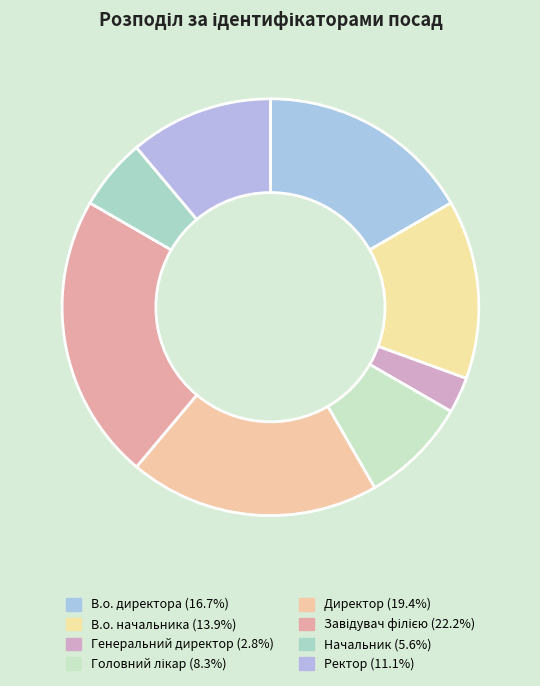

To the nearest percent, what is the difference between the Директор and В.о. директора slice percentages?

3%